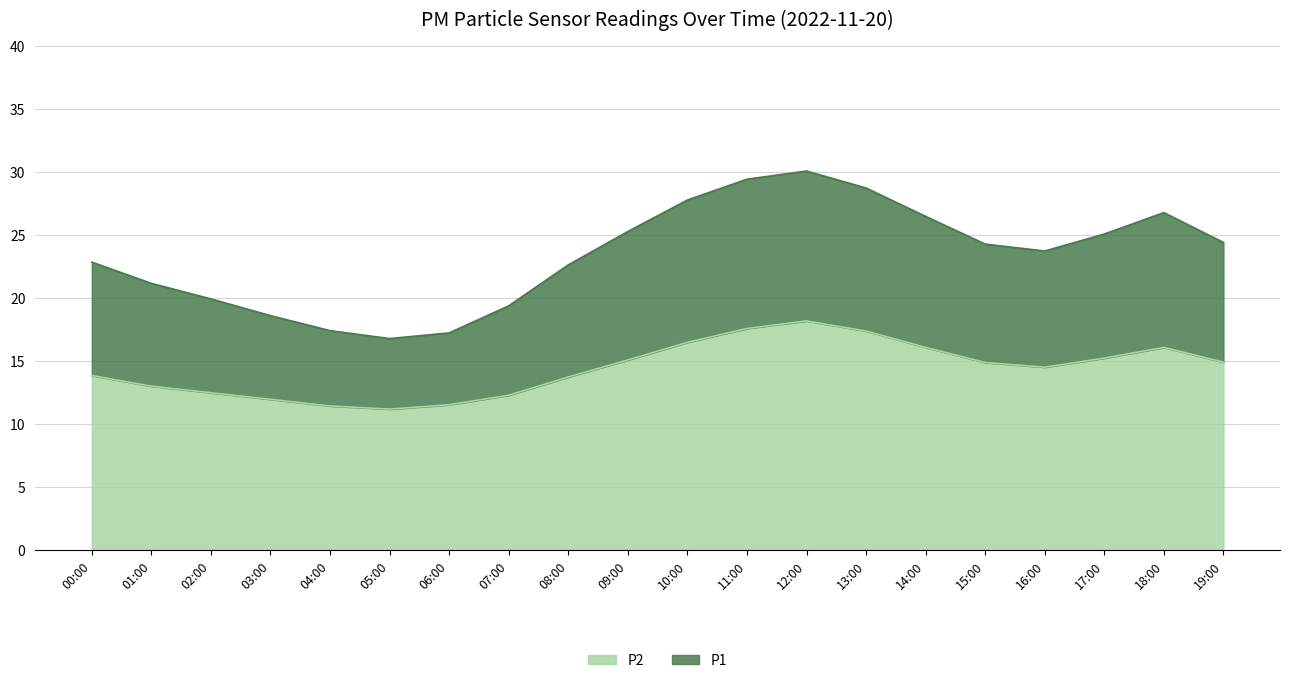

Rank the series by their maximum value, from lowest to highest.

P2, P1